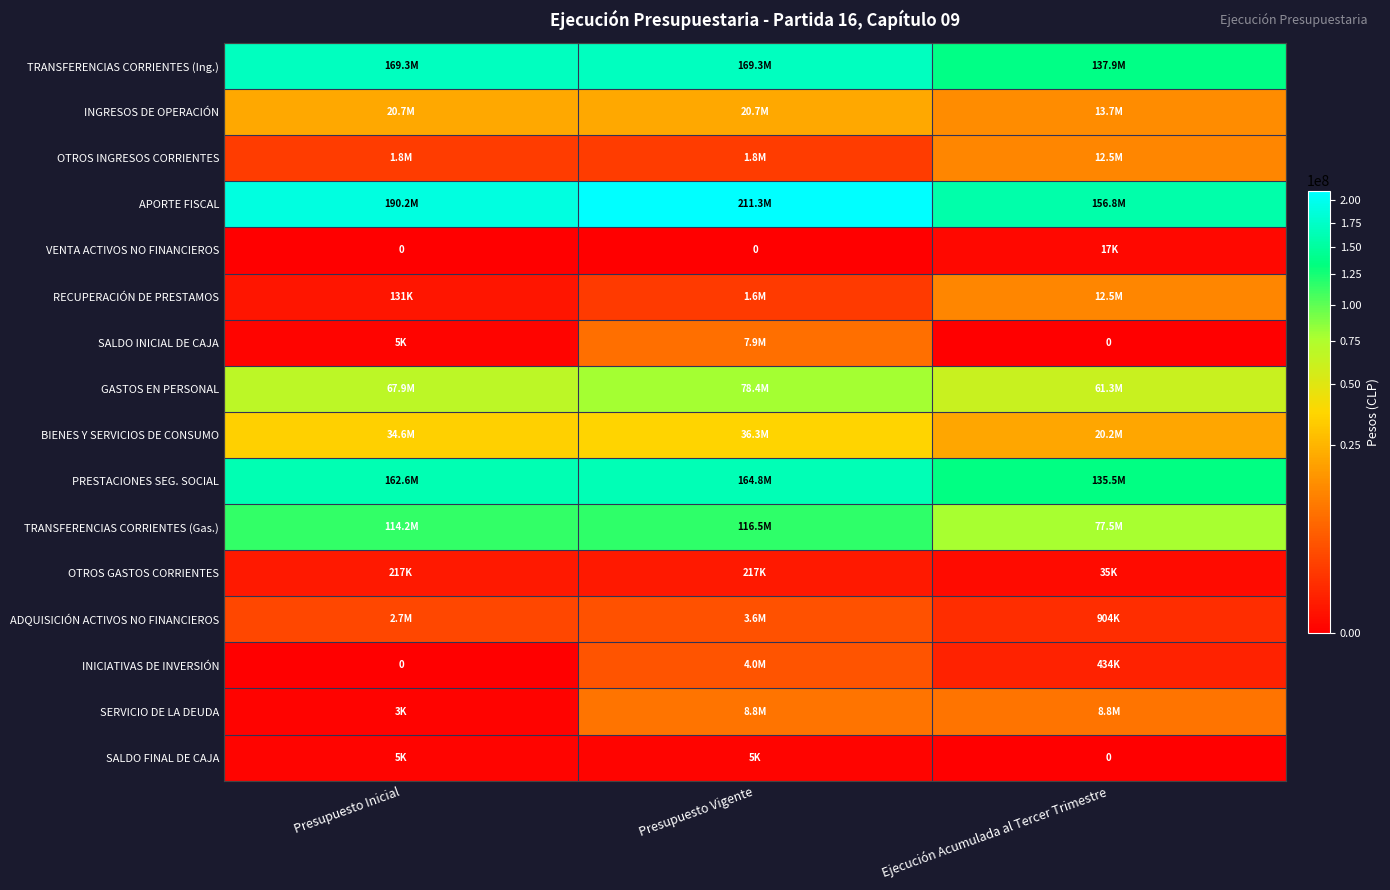

What is the spread (max minus min) of values at Presupuesto Inicial?

190243485